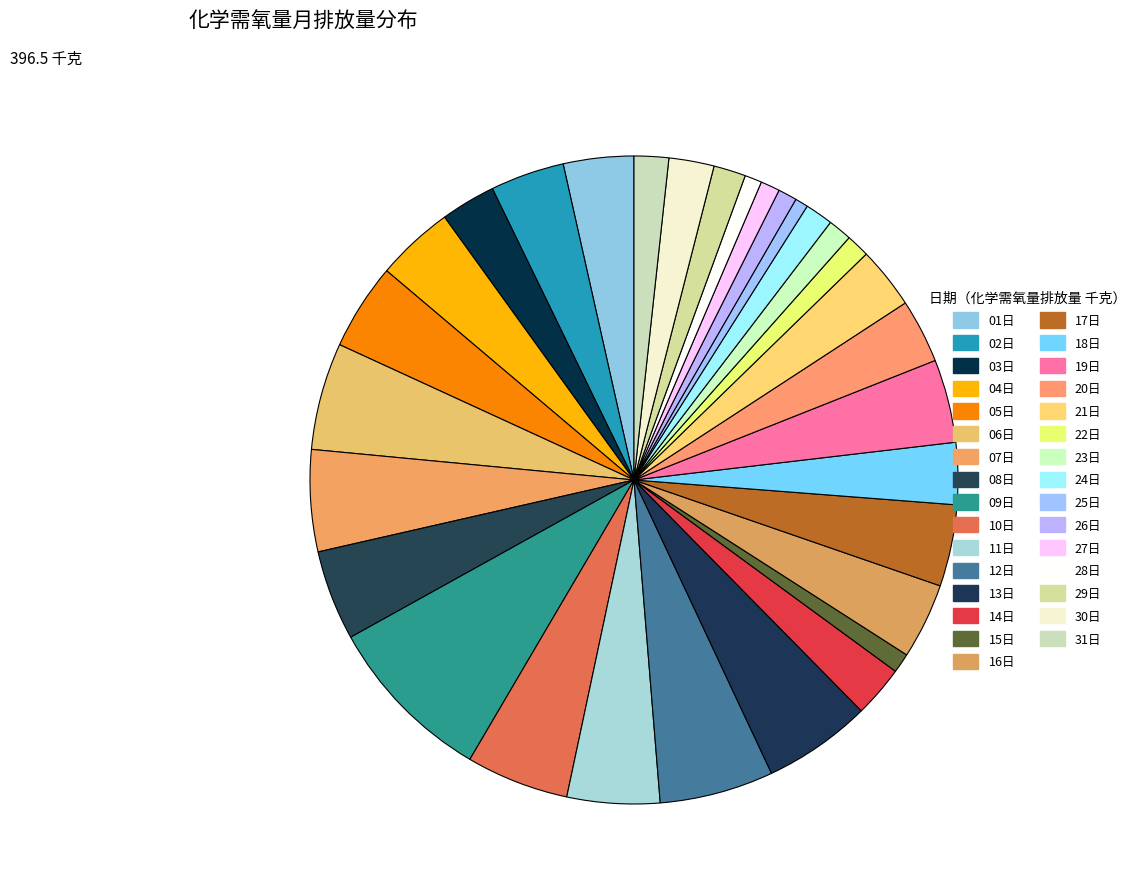

What percentage is the 26日 slice, to the nearest percent?

1%